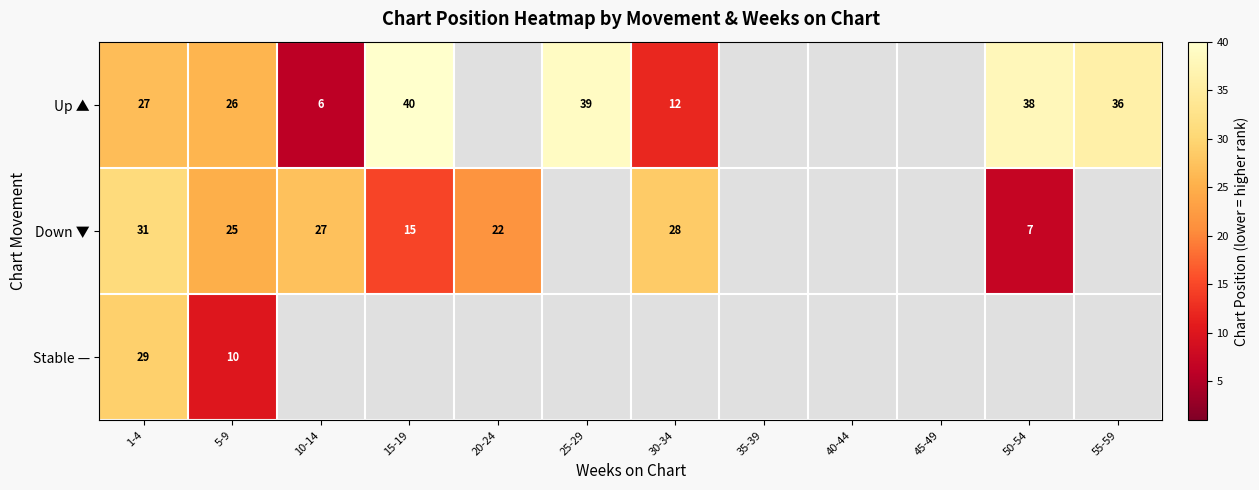

How many data points does each series have?

12